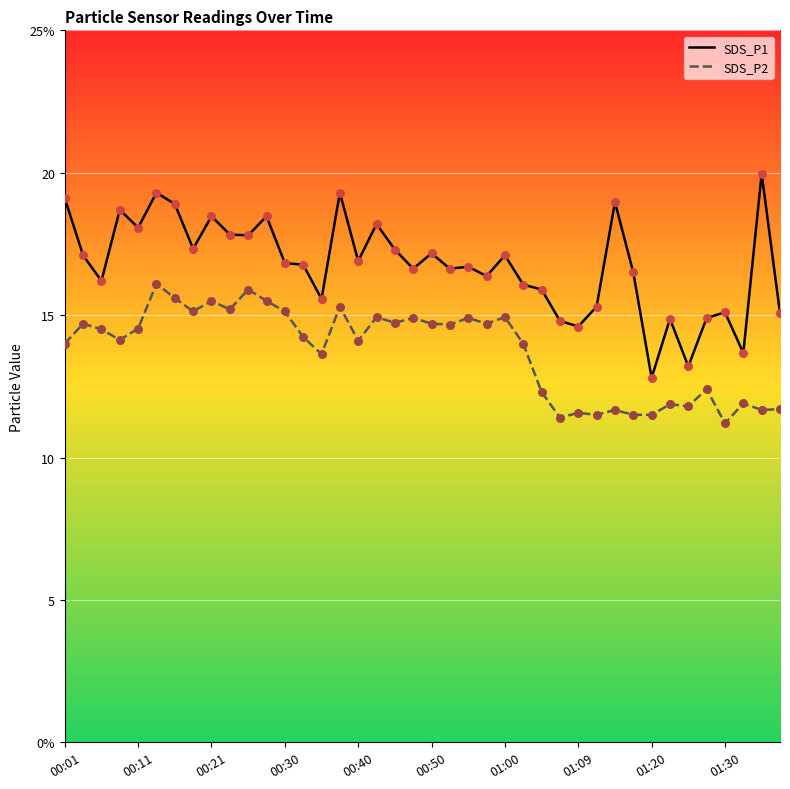

What is the total value across all series at 00:40?

31.0